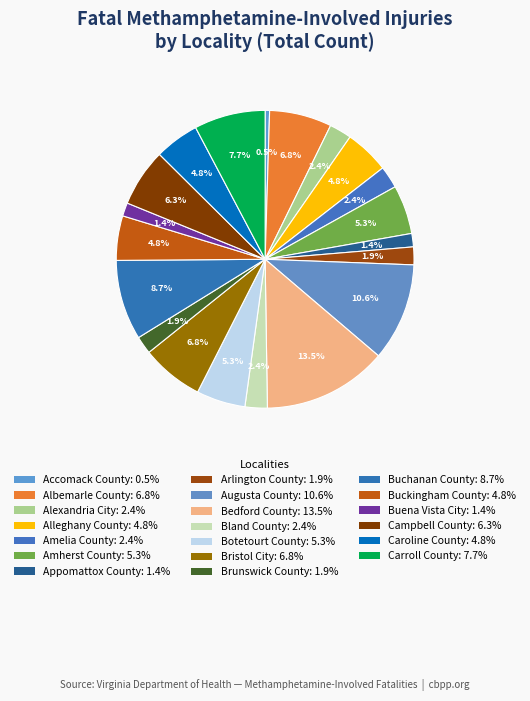

Combined, what portion of the pie is Alexandria City and Botetourt County?

7.7%